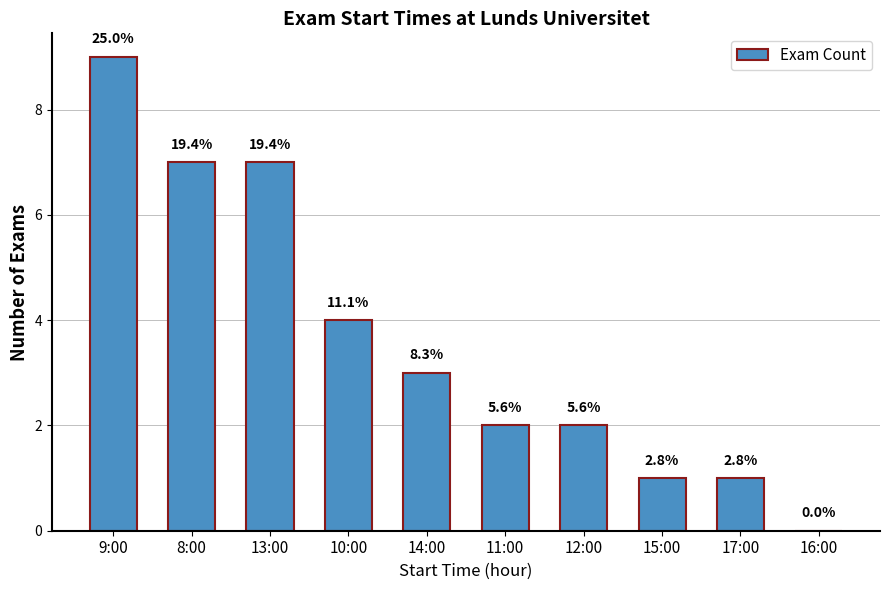

Approximately how many times larger is the value at 15:00 compared to 13:00?

0.1